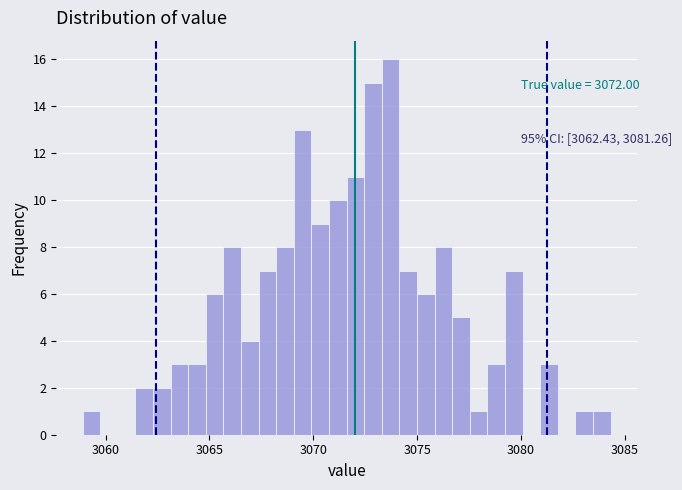

Read against the x-axis, roughly where is the centre of the tallest bar?

3073.5